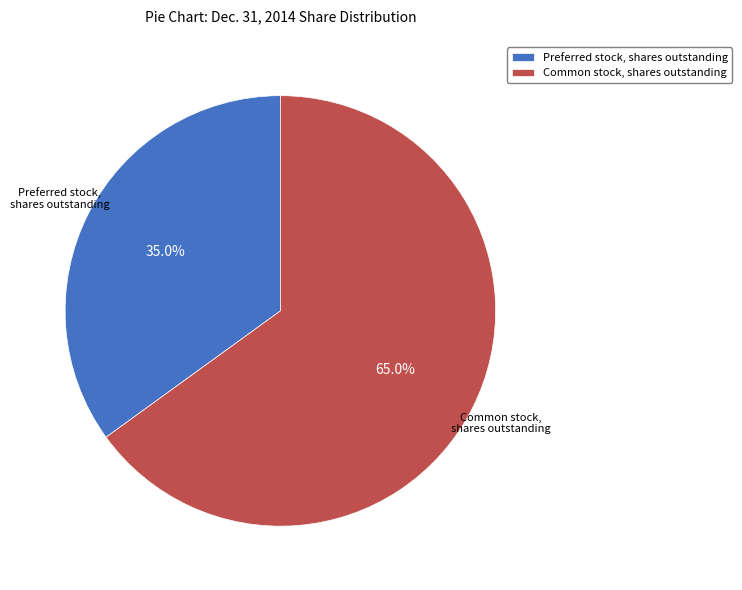

To the nearest percent, what is the combined percentage of Preferred stock, shares outstanding and Common stock, shares outstanding?

100%